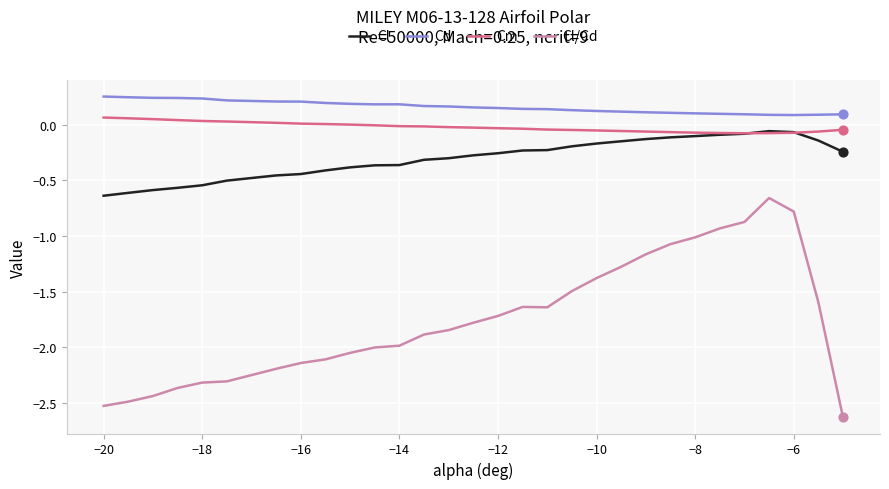

Which series has the largest range (max minus min)?

Cl/Cd